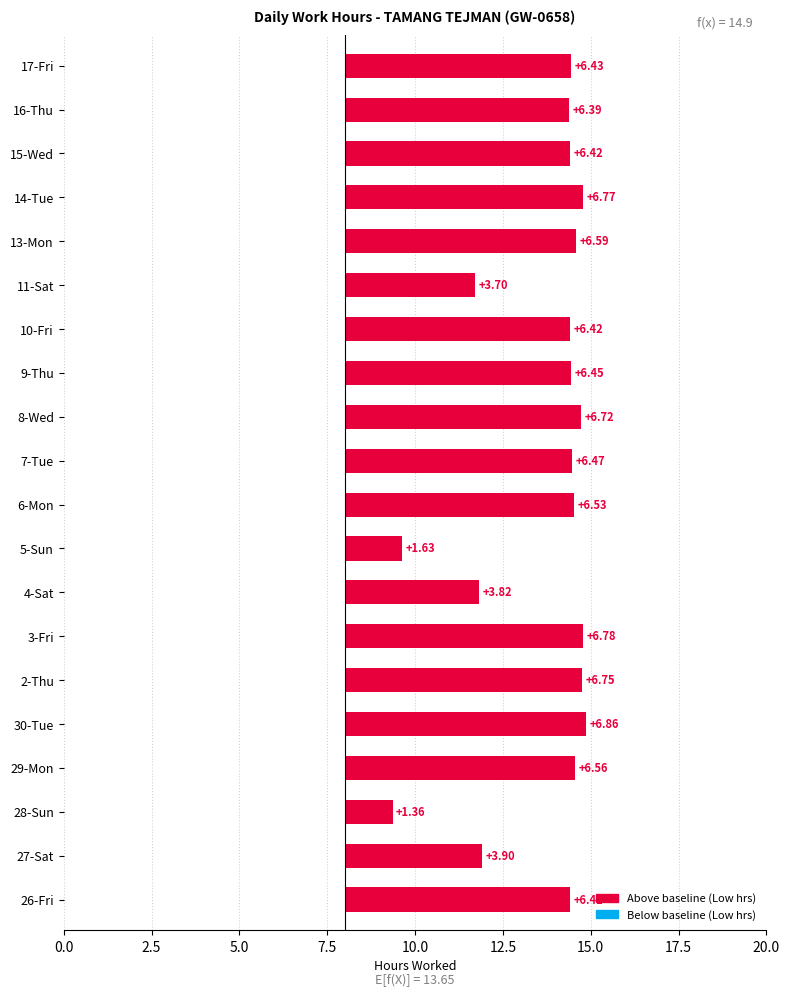

What is the smallest value displayed?

1.4